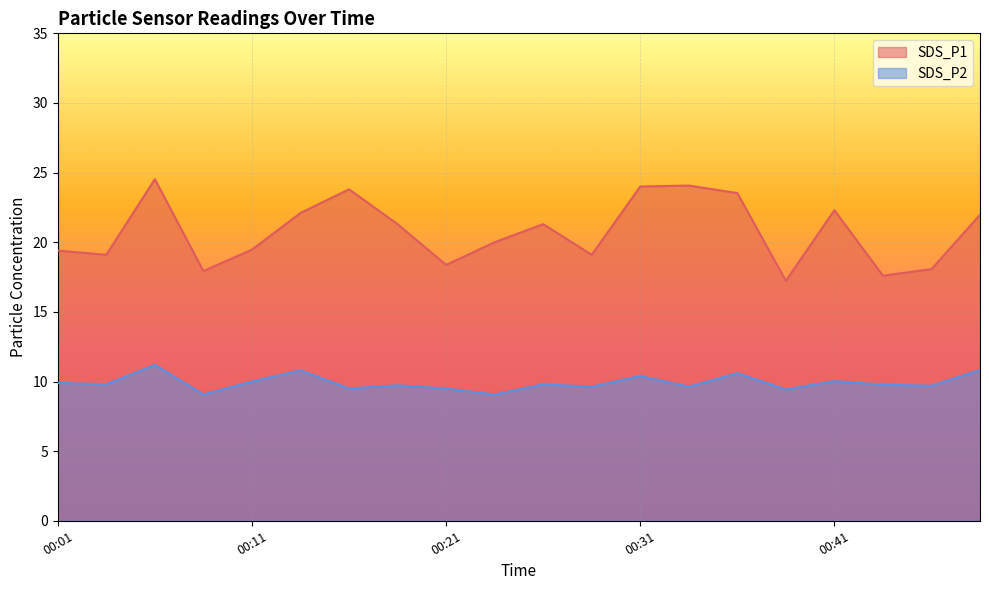

True or false: SDS_P1 and SDS_P2 intersect in this chart.

False